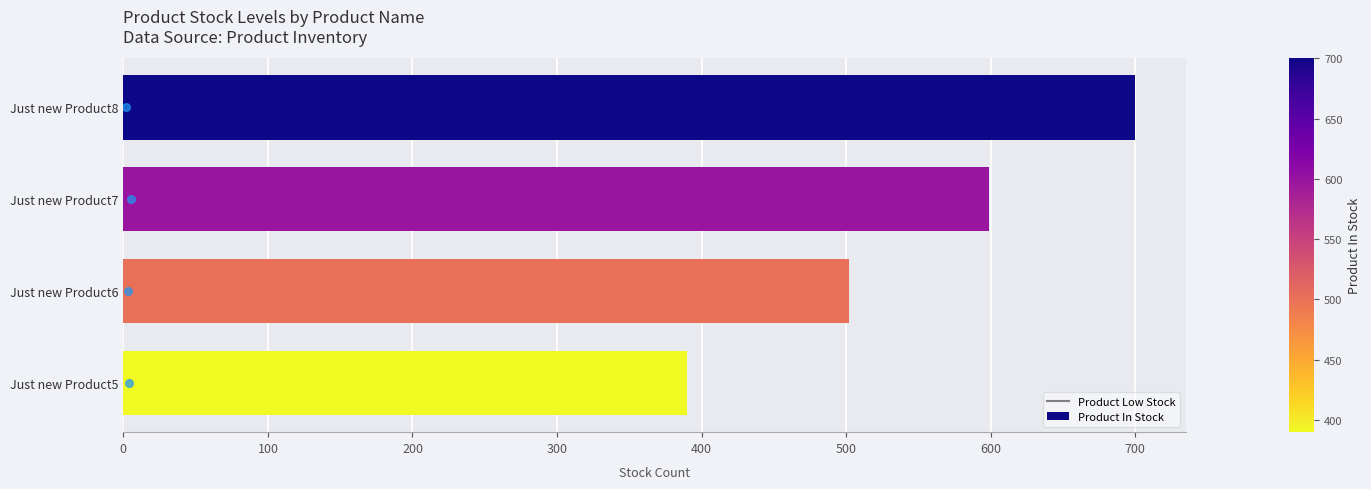

What are all the series names shown in the legend?

Product In Stock, Product Low Stock